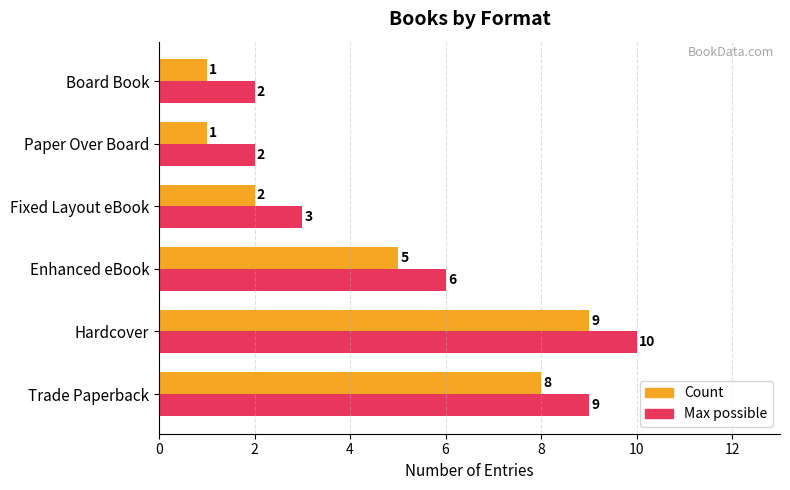

What is the sum of the Max possible values at Board Book and Paper Over Board?

4